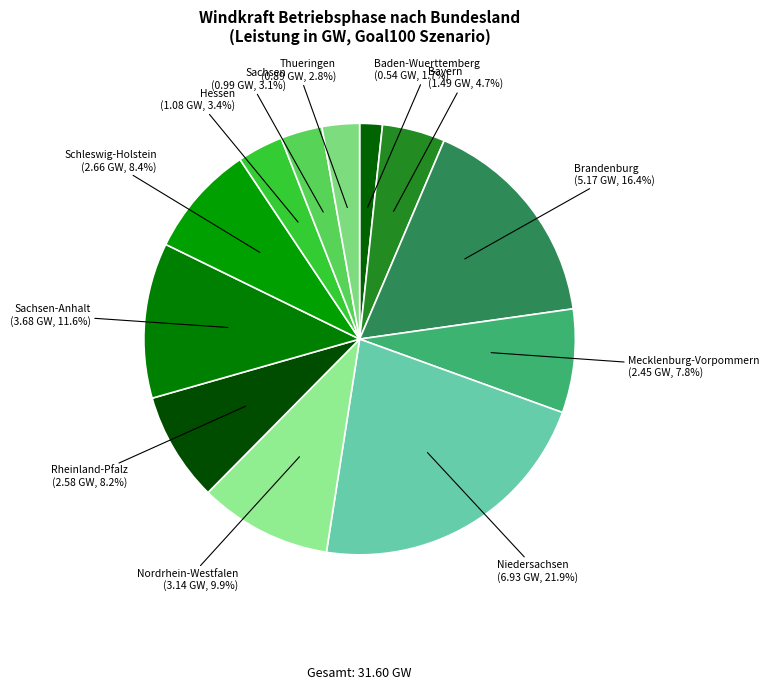

What is the smallest slice in the pie chart?

Baden-Wuerttemberg